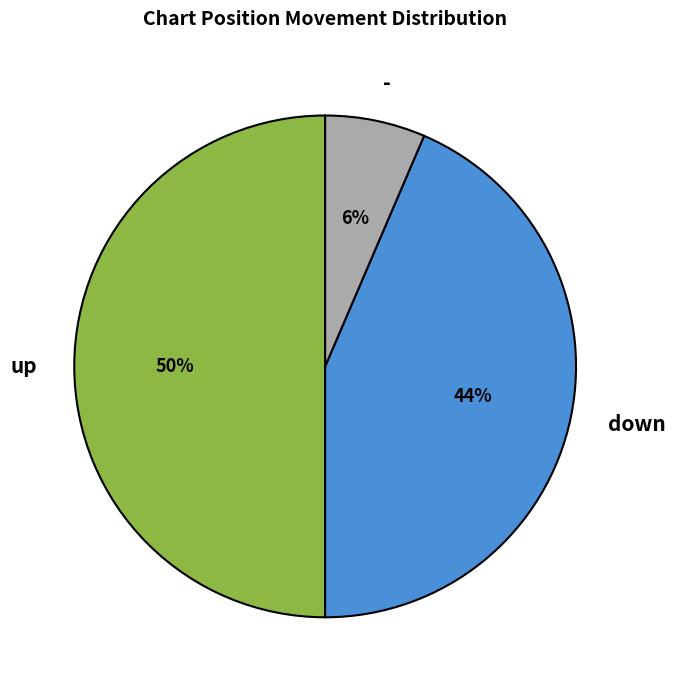

Which slice is the largest?

up